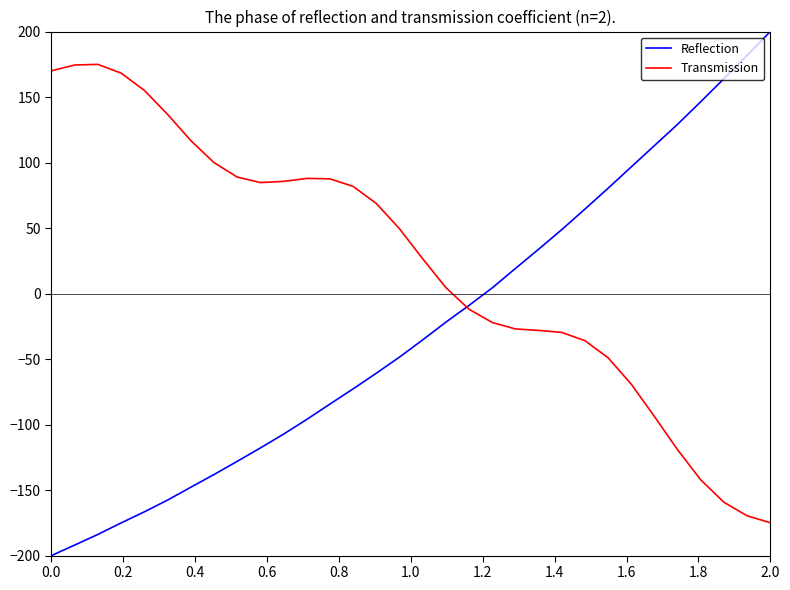

What is the greatest value displayed?

200.0